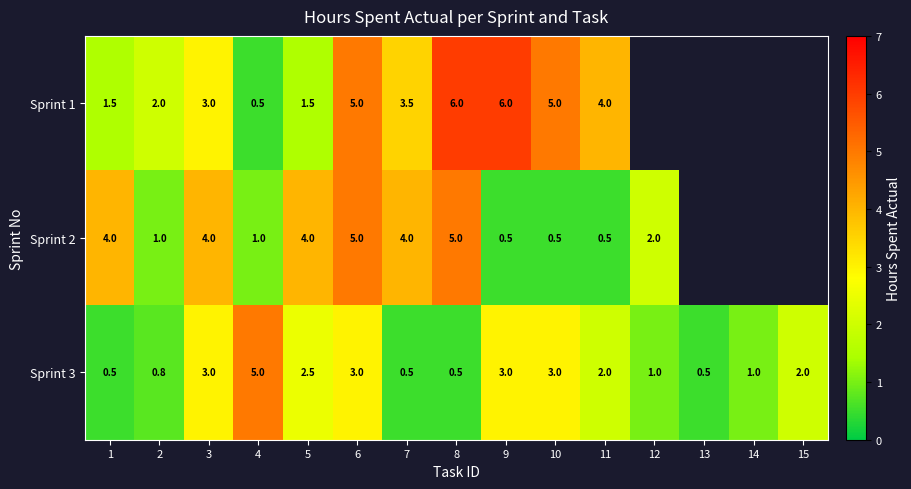

What is the total value across all series at 5?

8.0